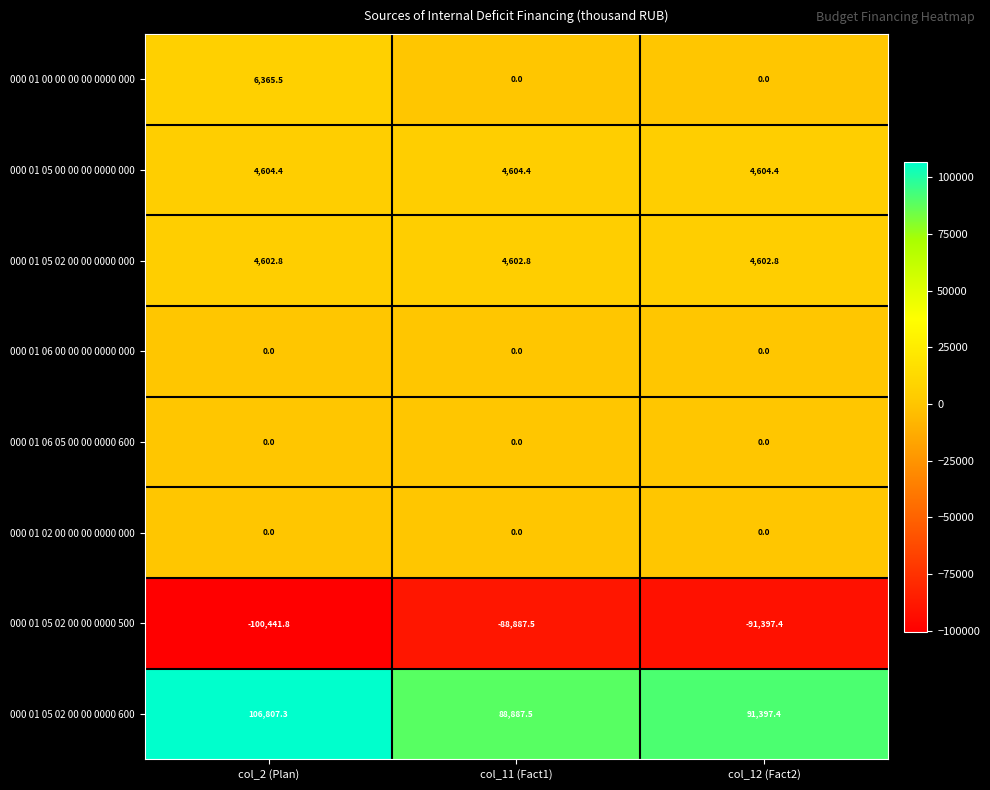

At which category is the sum across all series the highest?

col_2 (Plan)